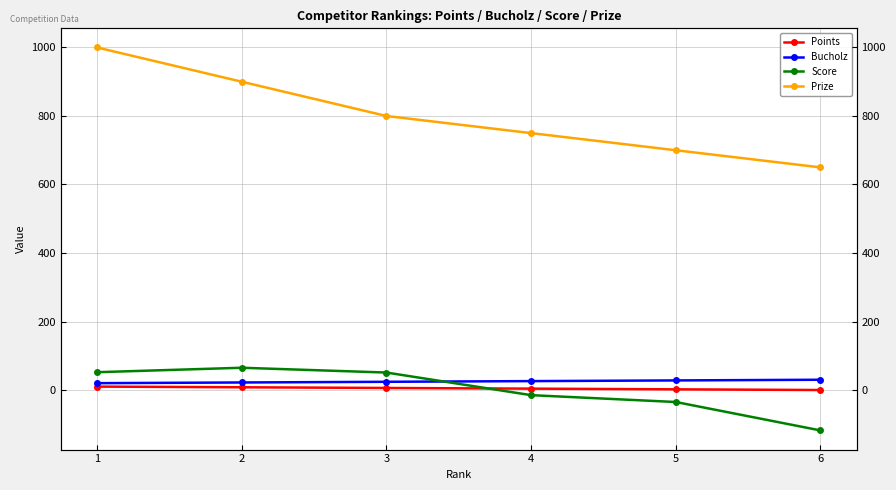

How many data points in Bucholz are above 26?

2